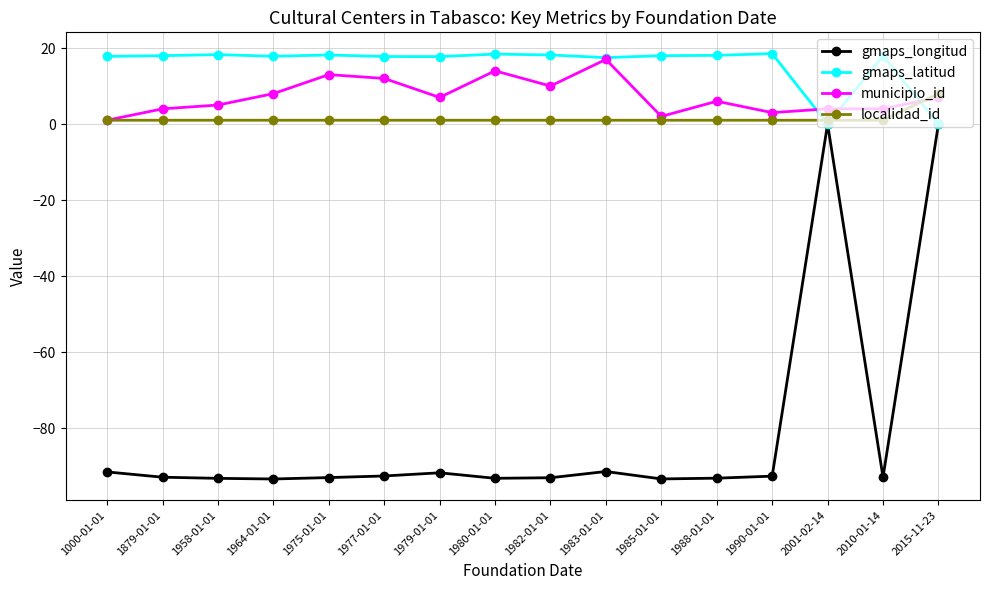

Read the gmaps_latitud value at 1977-01-01.

17.8